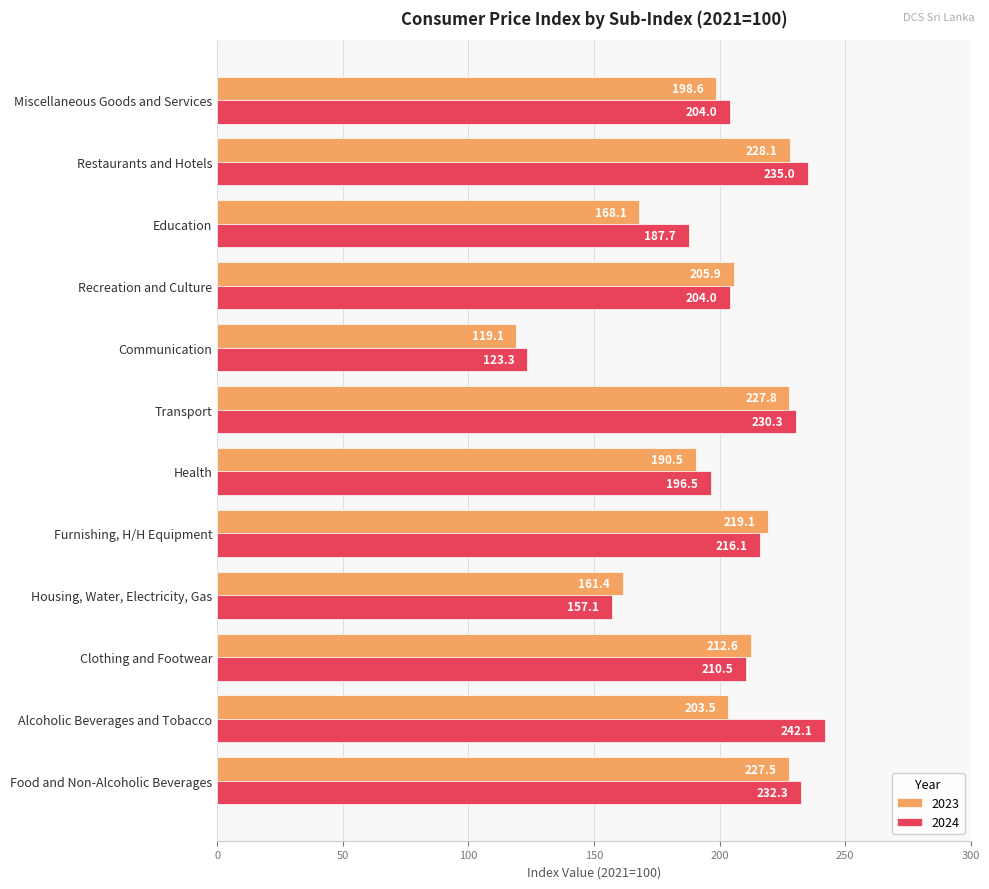

What is the difference between the highest and lowest values at Furnishing, H/H Equipment?

3.0